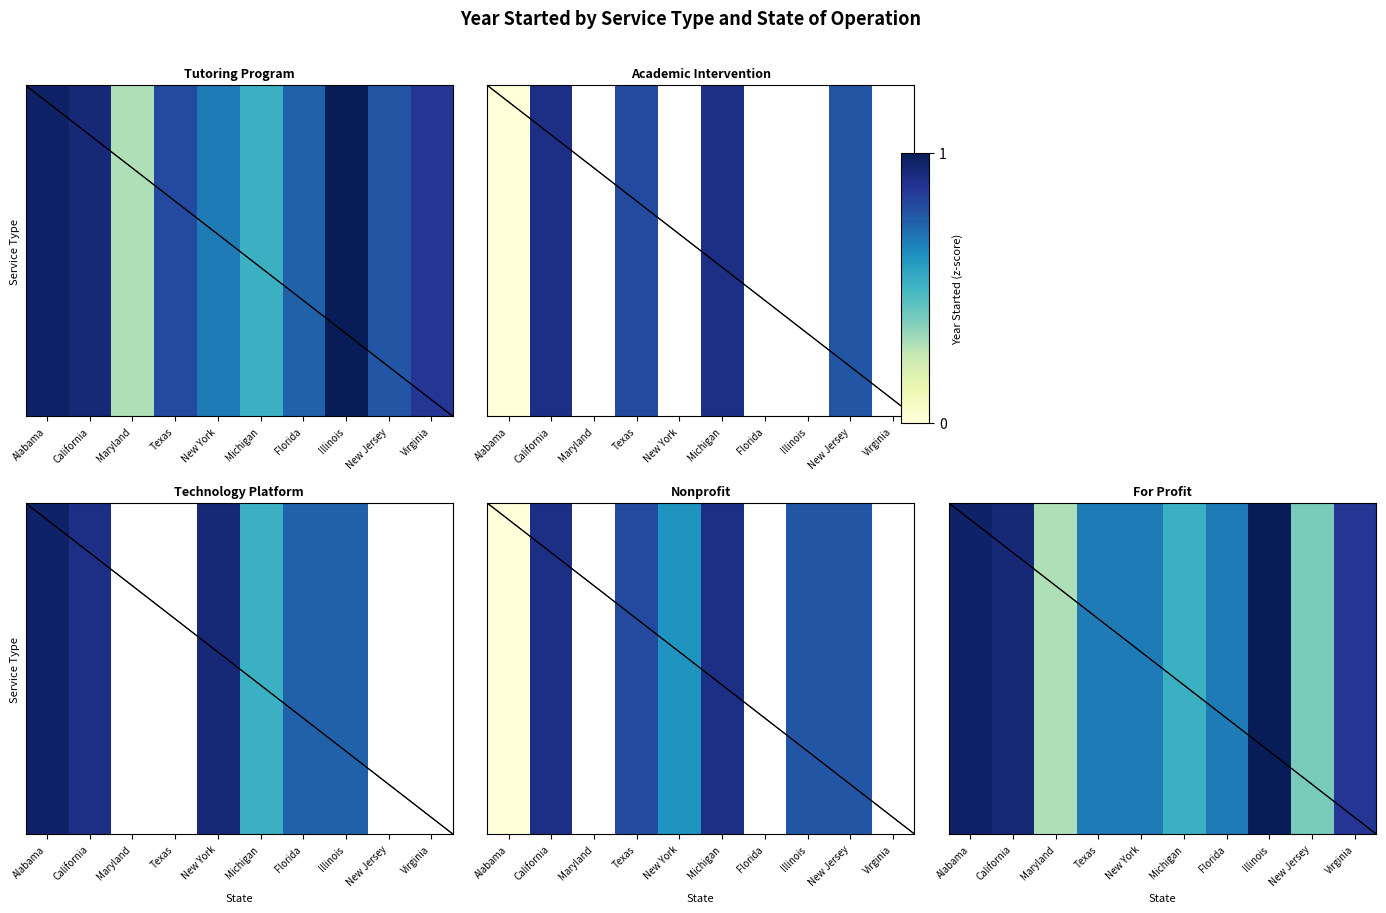

What is the greatest value displayed?

1.0